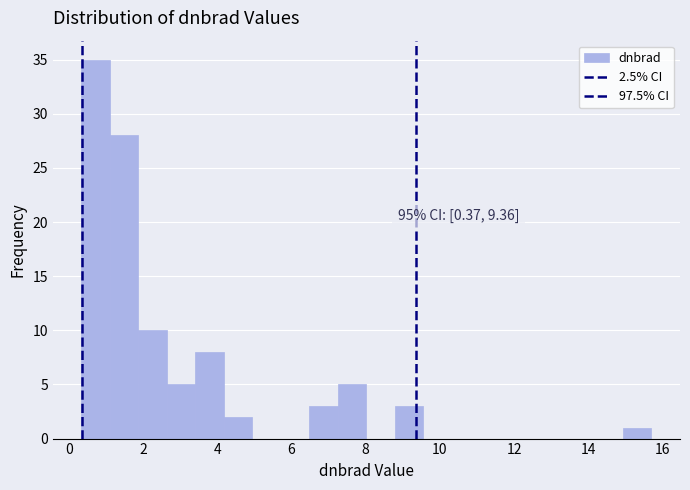

Read against the x-axis, roughly where is the centre of the tallest bar?

0.8